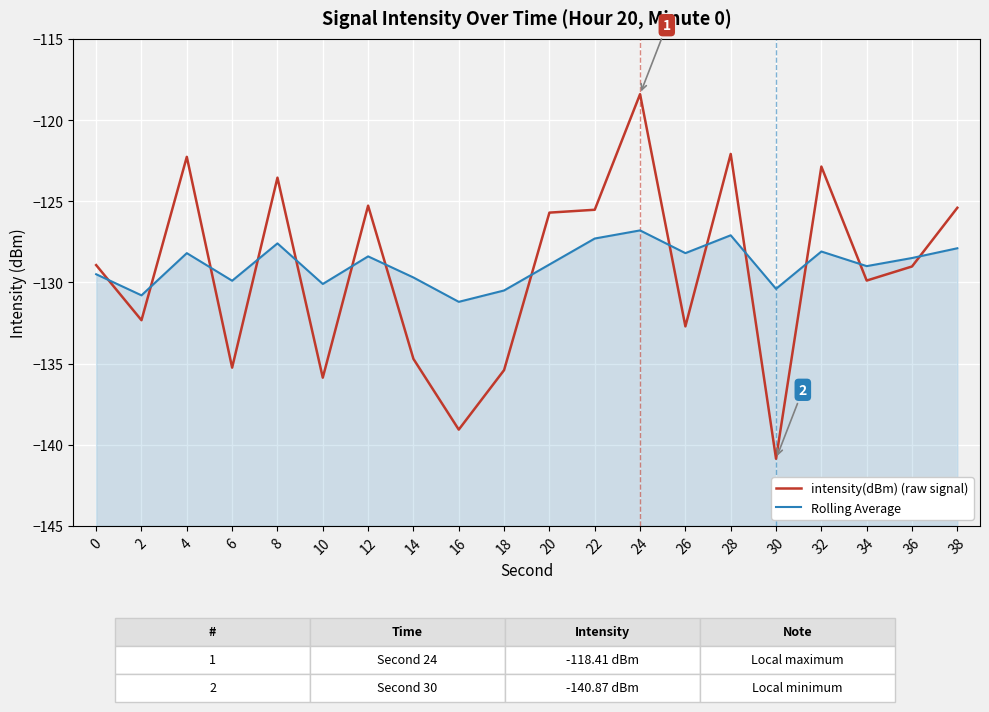

What is the difference between the Rolling Average values at 36 and 34?

0.5